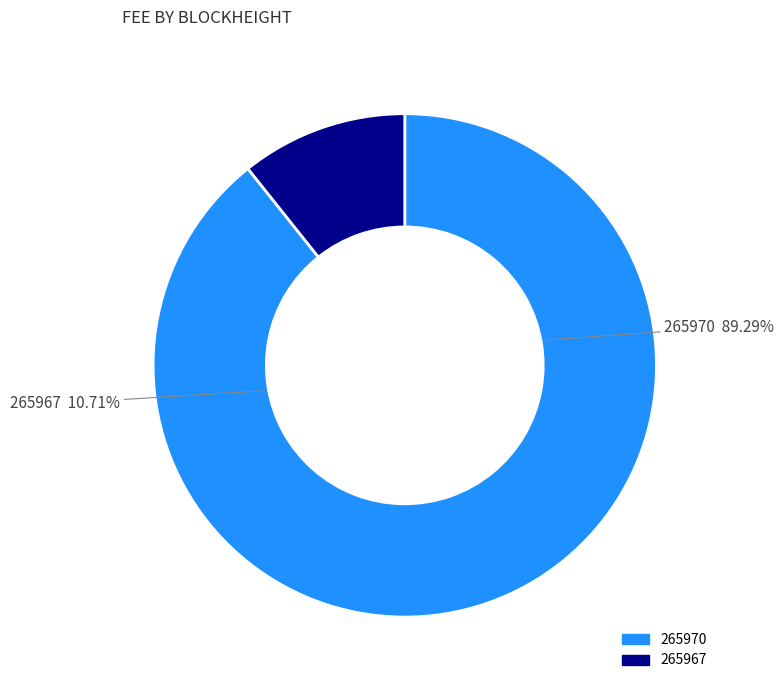

Which category has the smallest portion of the pie?

265967